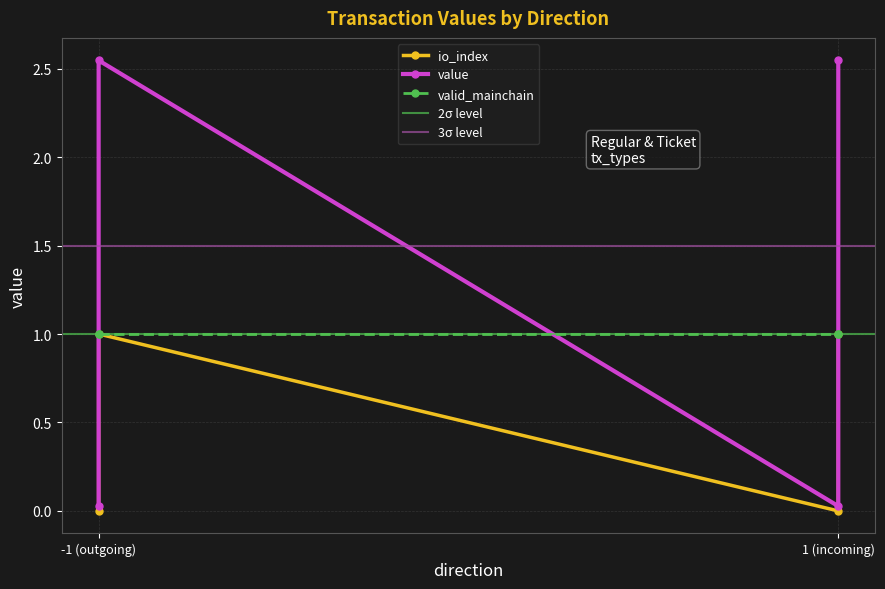

True or false: io_index and value cross at least once.

False